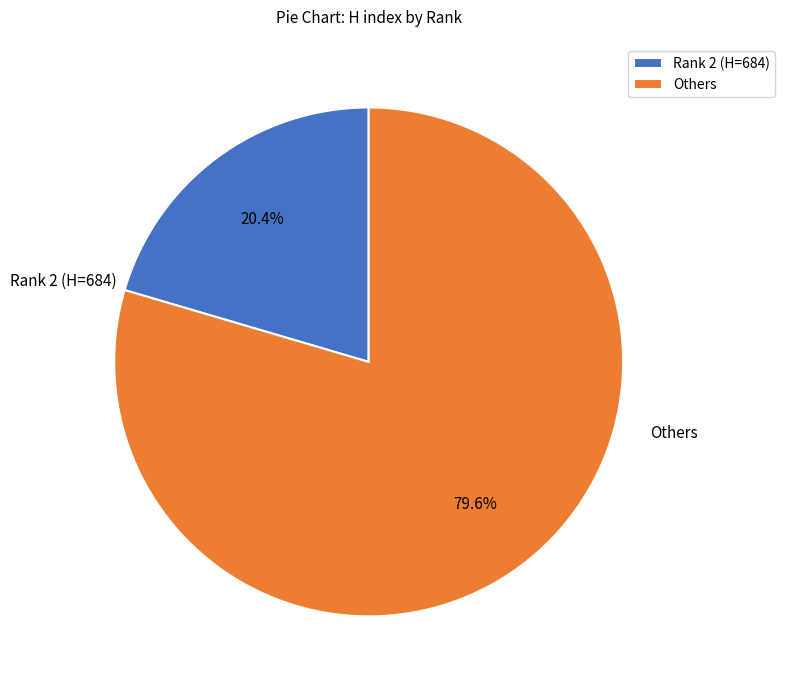

Count the number of slices in the pie.

2